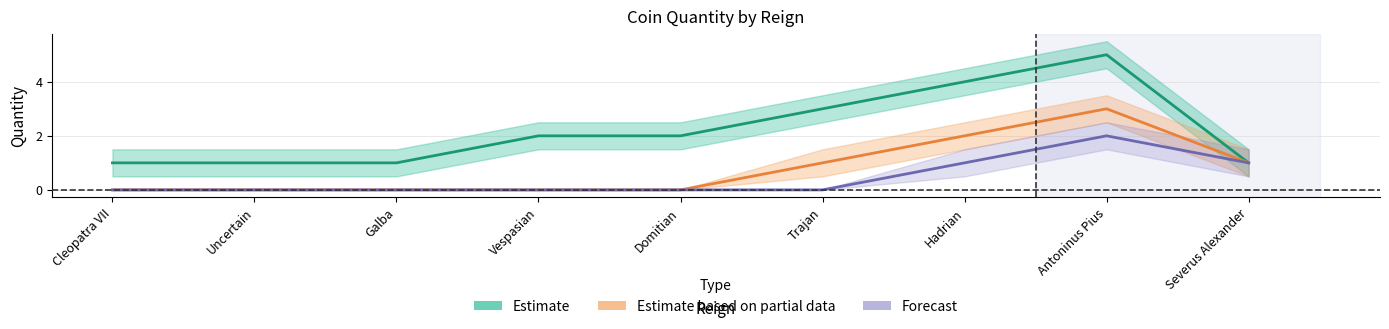

Reading left to right, extract all data points from this chart.

Estimate: 1	1	1	2	2	3	4	5	1
Estimate based on partial data: 0	0	0	0	0	1	2	3	1
Forecast: 0	0	0	0	0	0	1	2	1